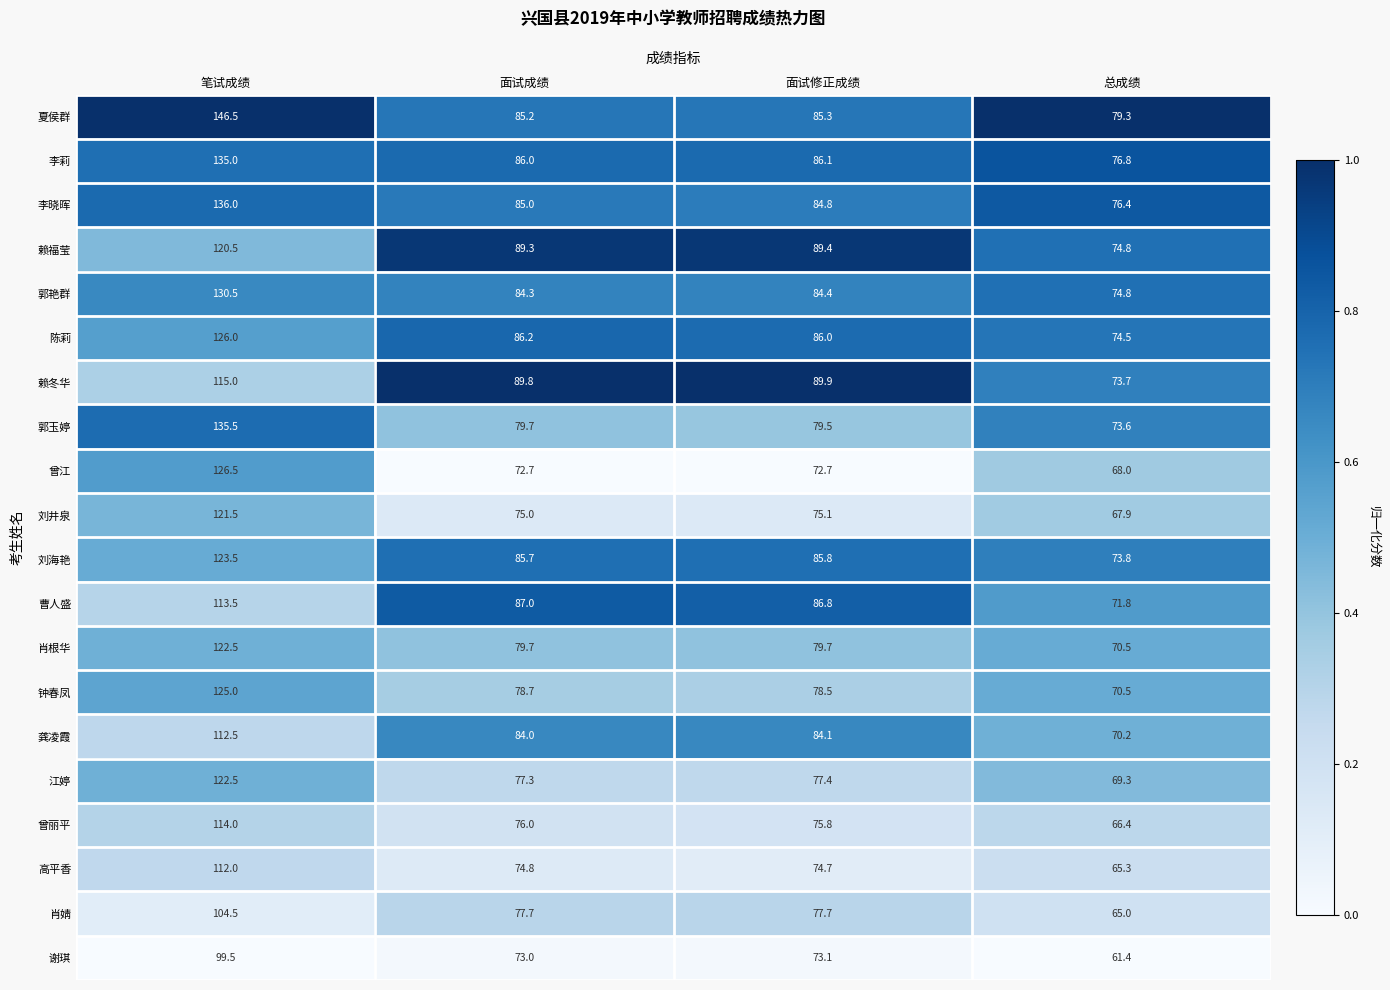

The 夏侯群 series shows 223.1 at 笔试成绩. True or false?

False